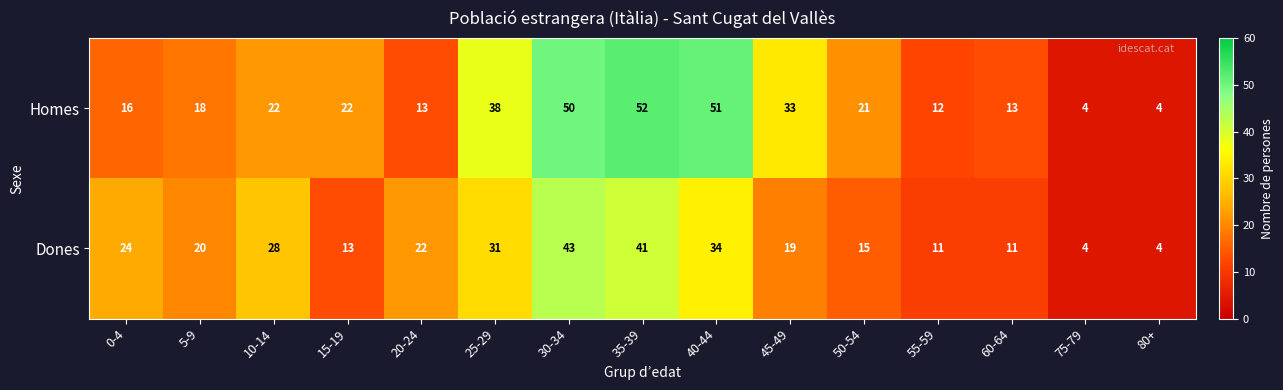

Reading left to right, what are all the values shown in this chart?

Homes: 16	18	22	22	13	38	50	52	51	33	21	12	13	4	4
Dones: 24	20	28	13	22	31	43	41	34	19	15	11	11	4	4